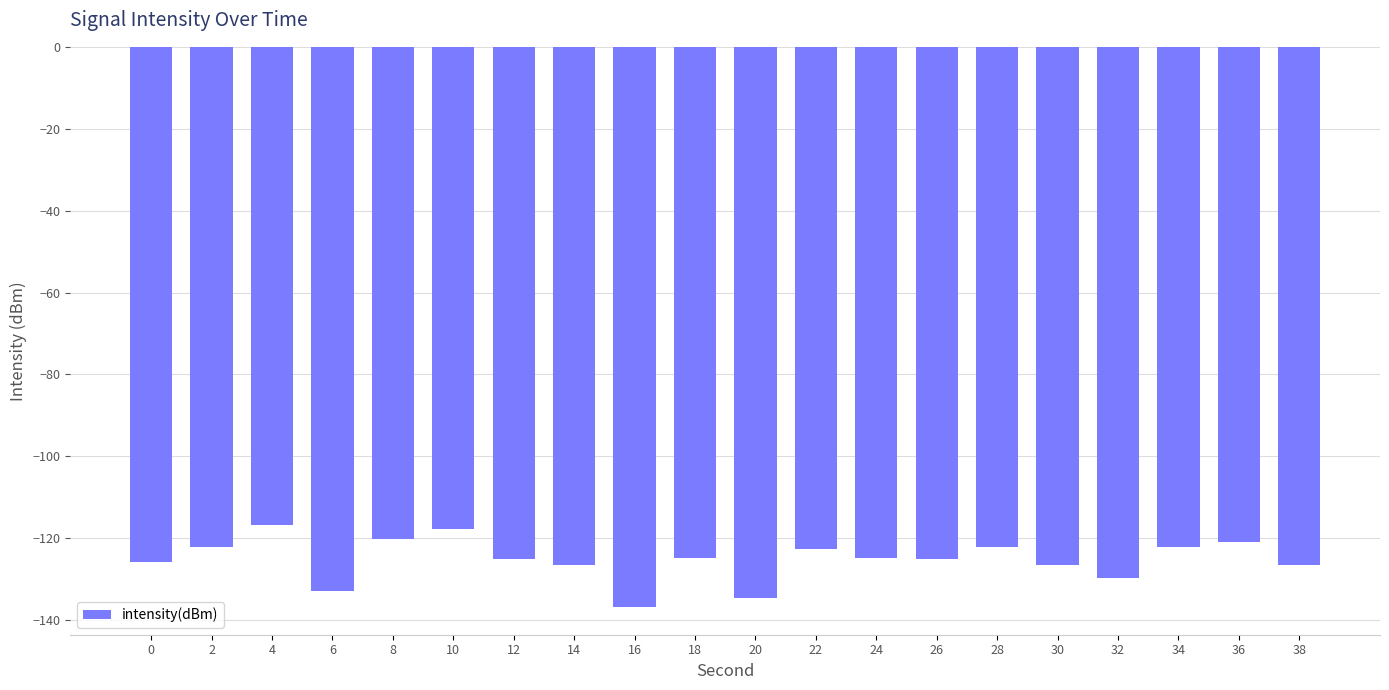

Where does the data first go above -124?

2